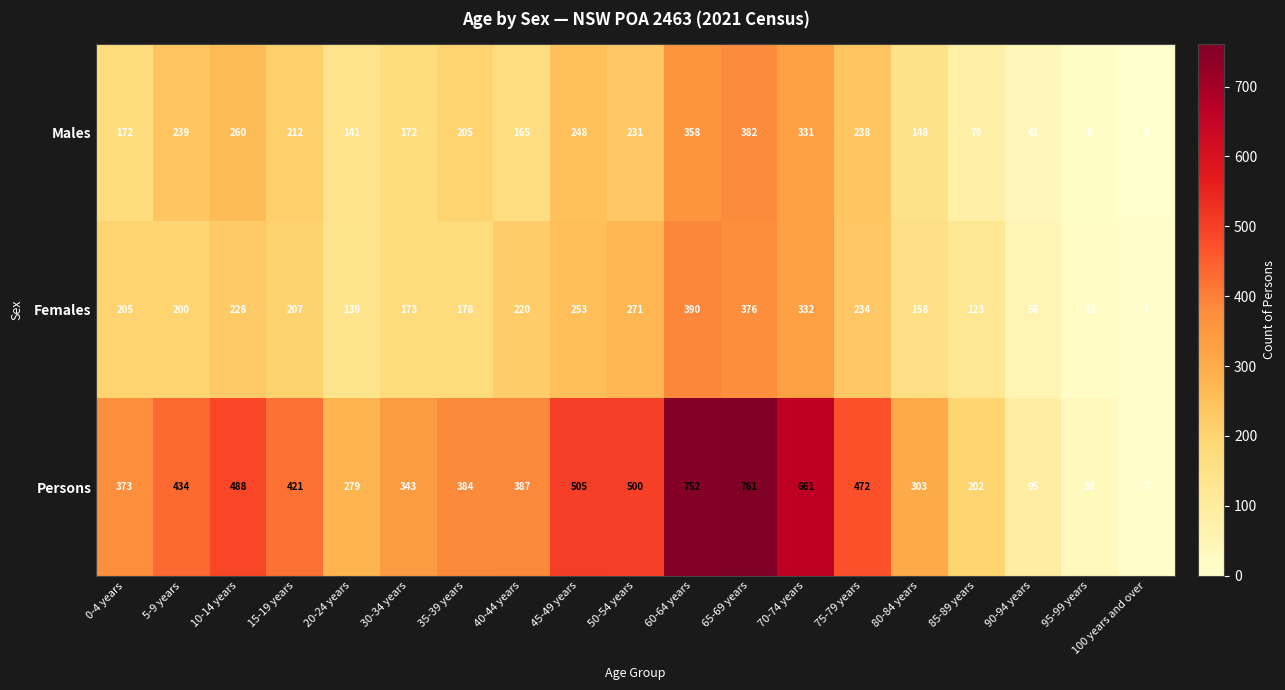

At 30-34 years, list the series in order from smallest to largest.

Males, Females, Persons